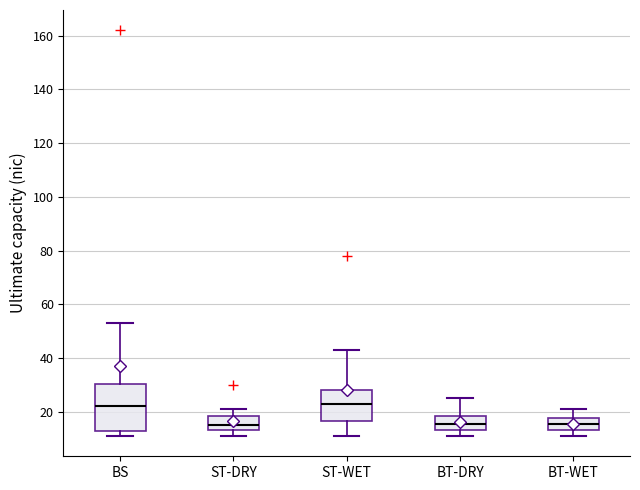

Comparing the boxes themselves (not the whiskers), which one is the tallest?

BS